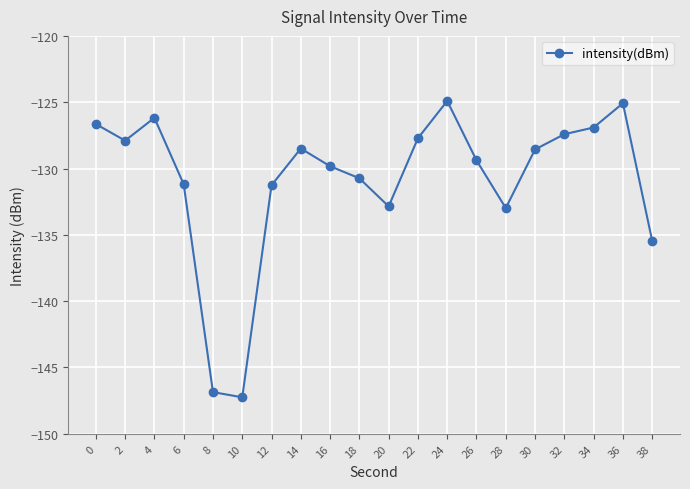

What is the greatest value displayed?

-124.9